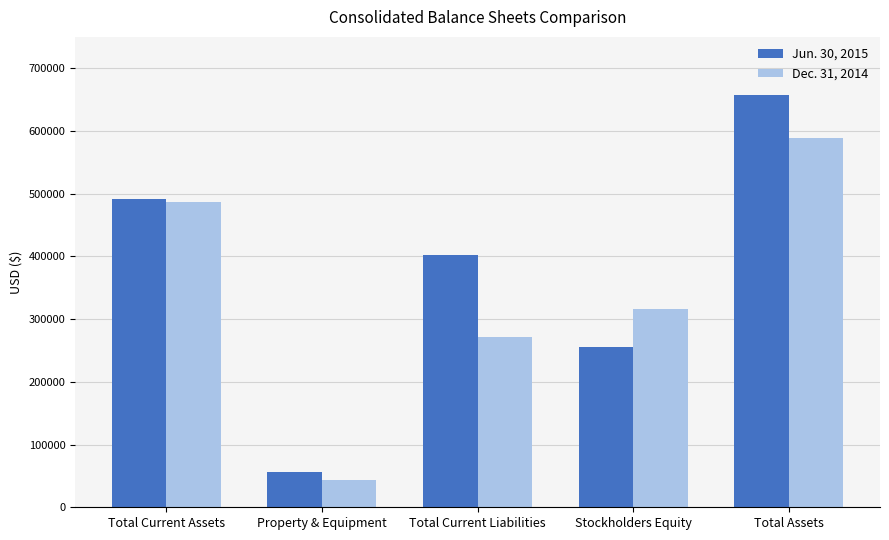

How many categories are shown in the chart?

5